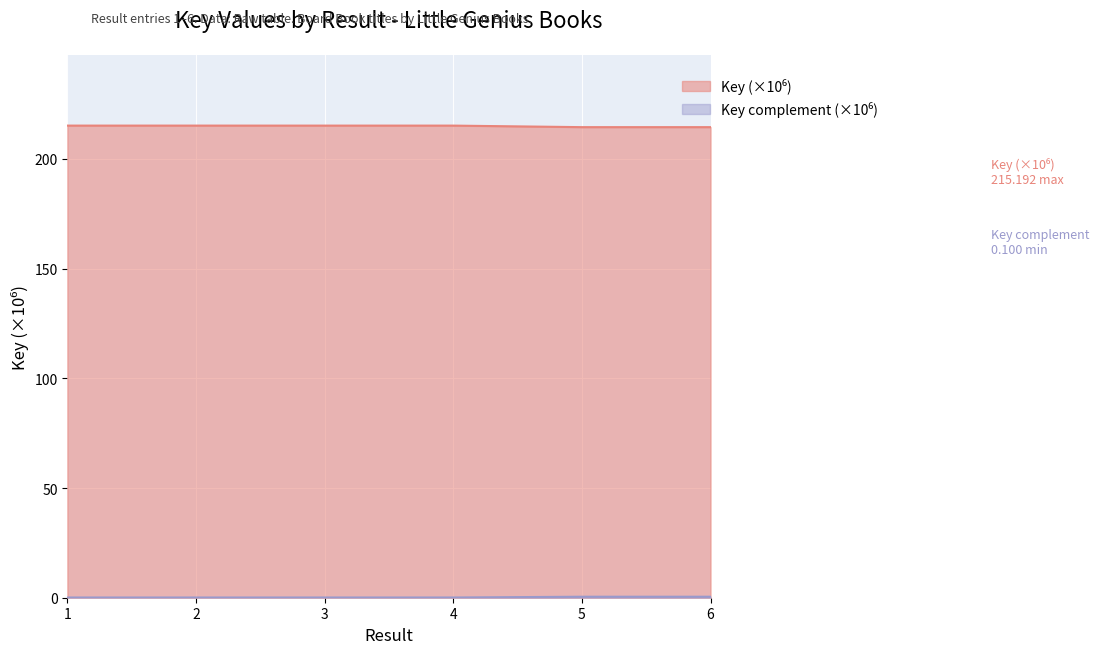

What is the difference between the second highest and second lowest values?

0.7